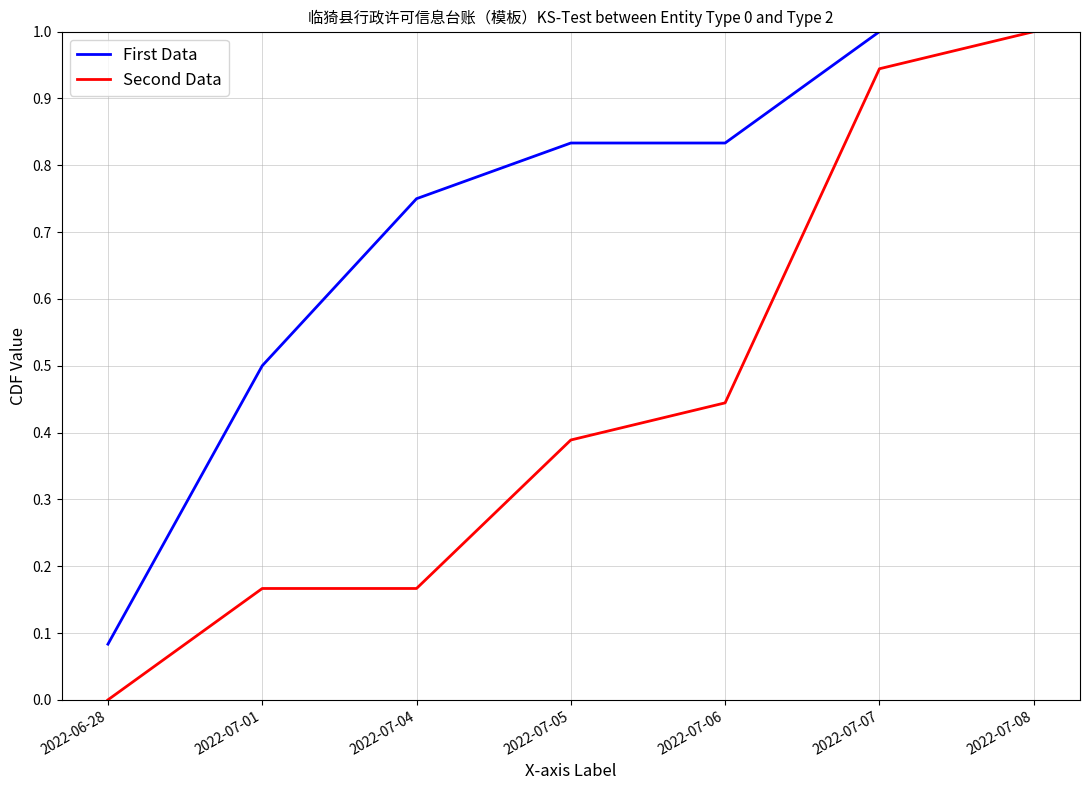

Is the value of Second Data at 2022-06-28 greater than the value of First Data at 2022-07-04?

No